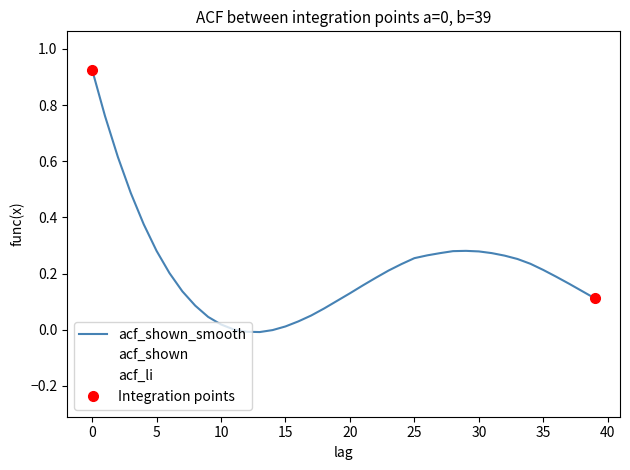

What is the average value of the acf_shown_smooth series?

0.2